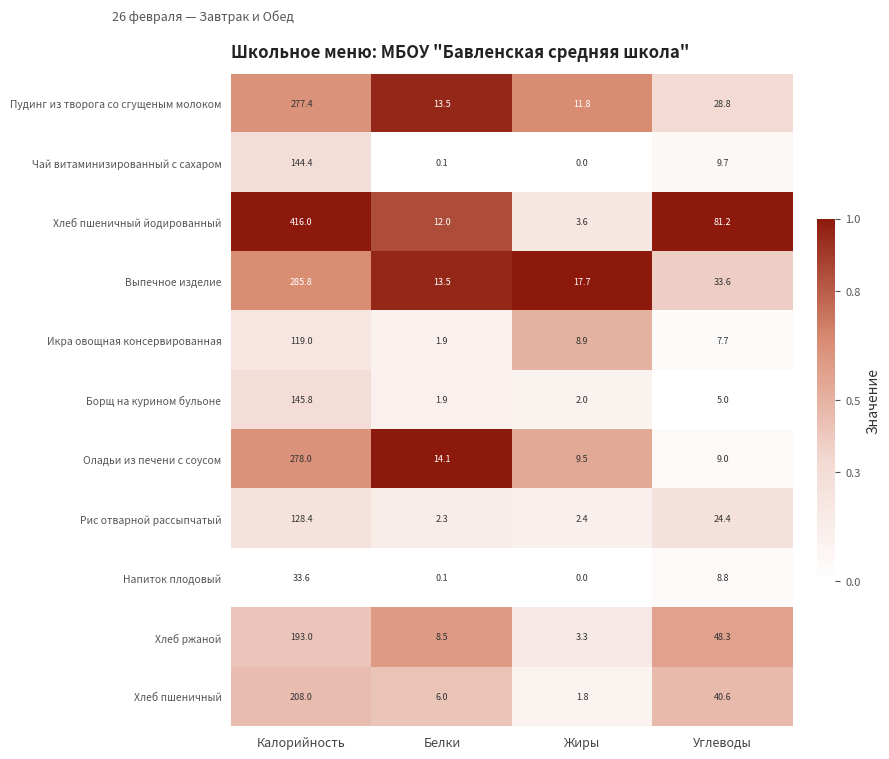

What is the total value across all series at Жиры?

61.0